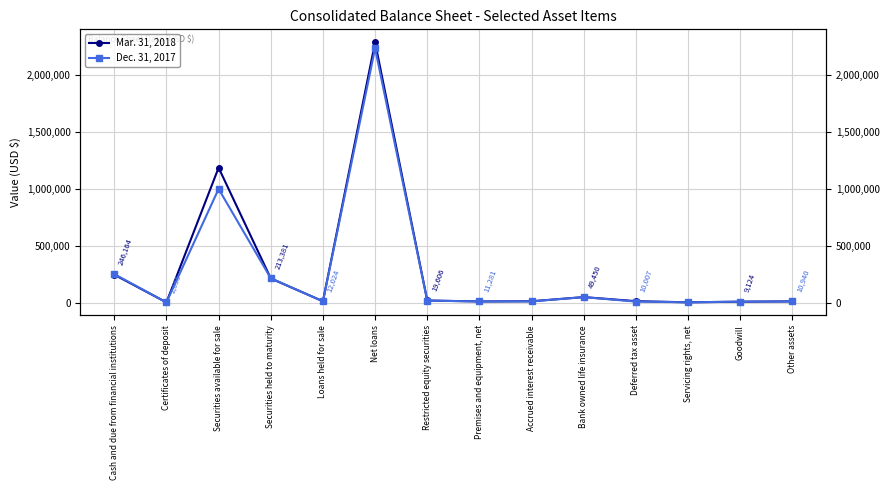

What are all the series names shown in the legend?

Mar. 31, 2018, Dec. 31, 2017